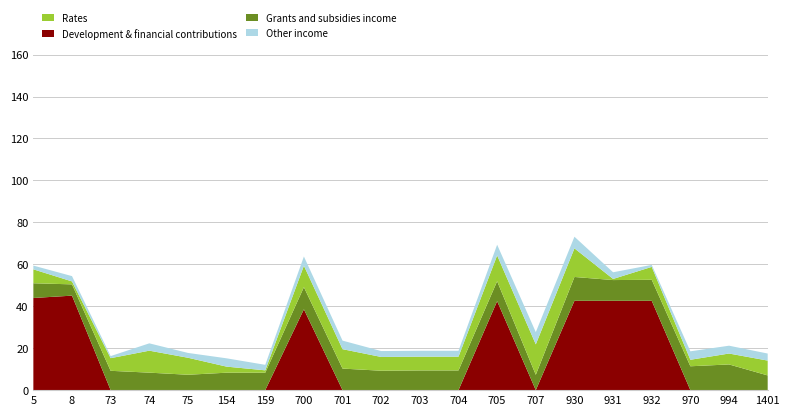

True or false: Development & financial contributions has a value of -24.7 at 73.

False